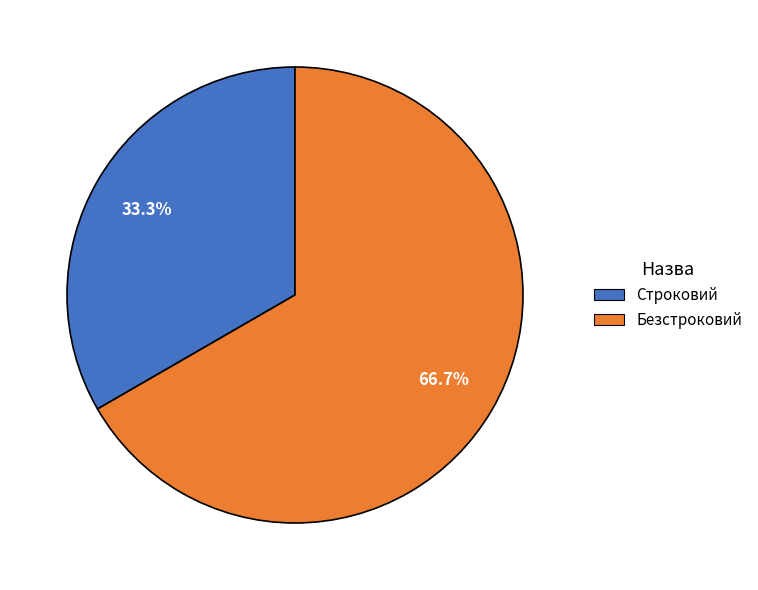

To the nearest percent, what is the difference between the Строковий and Безстроковий slice percentages?

33%